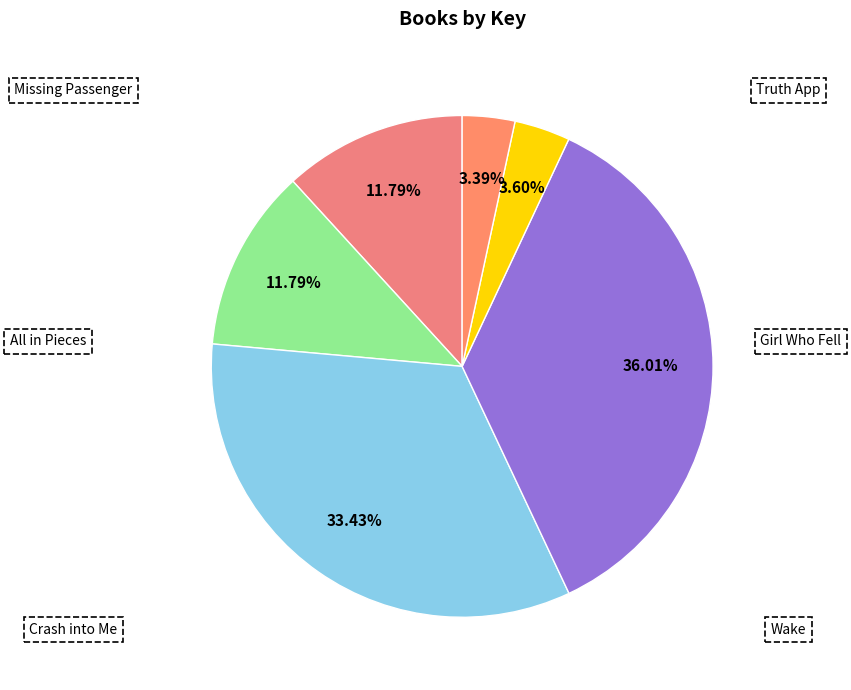

What is the largest slice in the pie chart?

Girl Who Fell